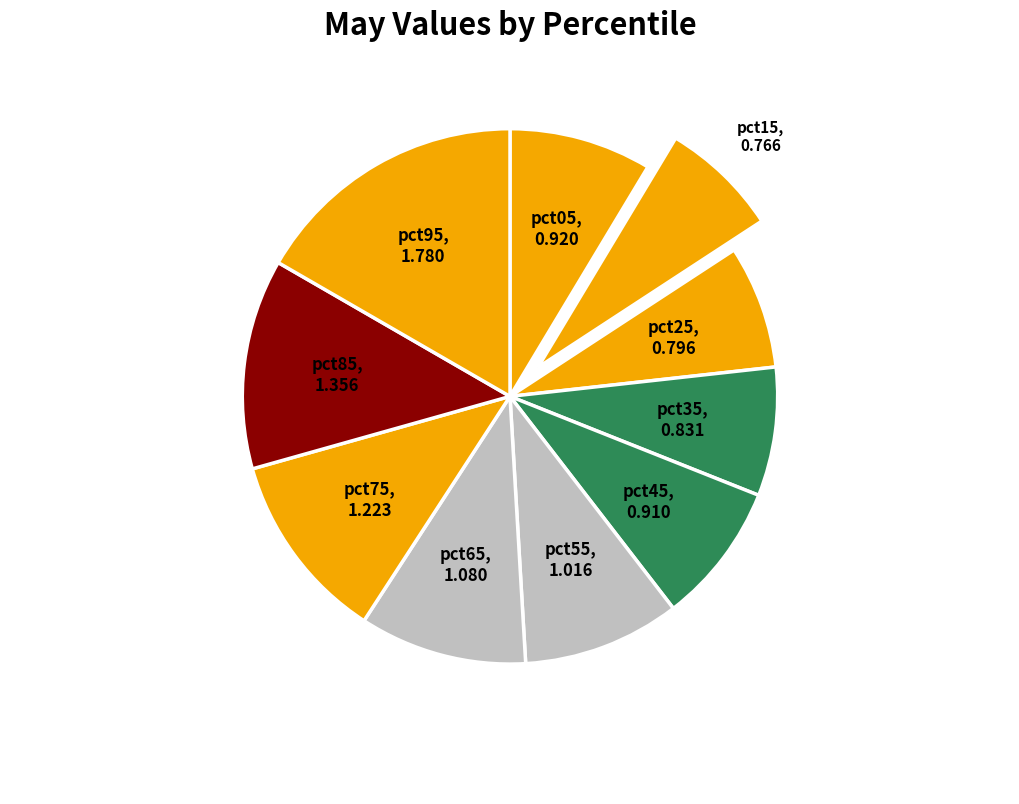

How many slices are in this pie chart?

10